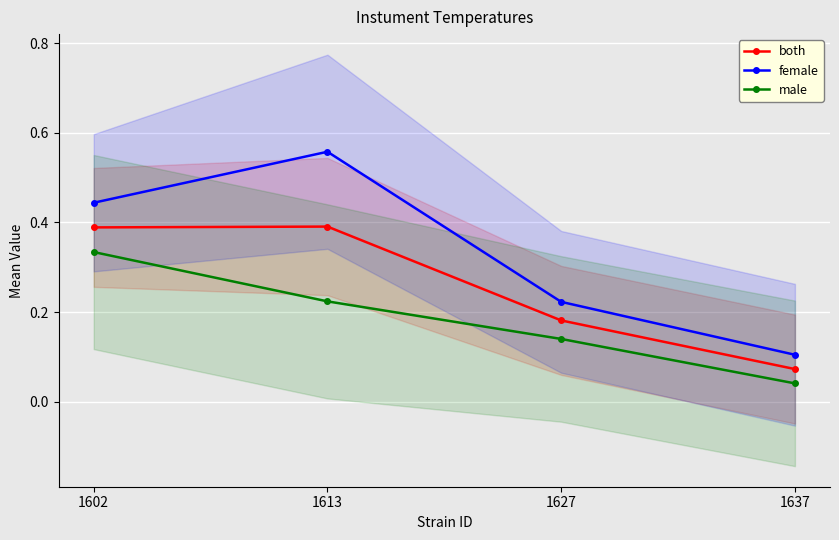

Which series has the widest spread of values?

female